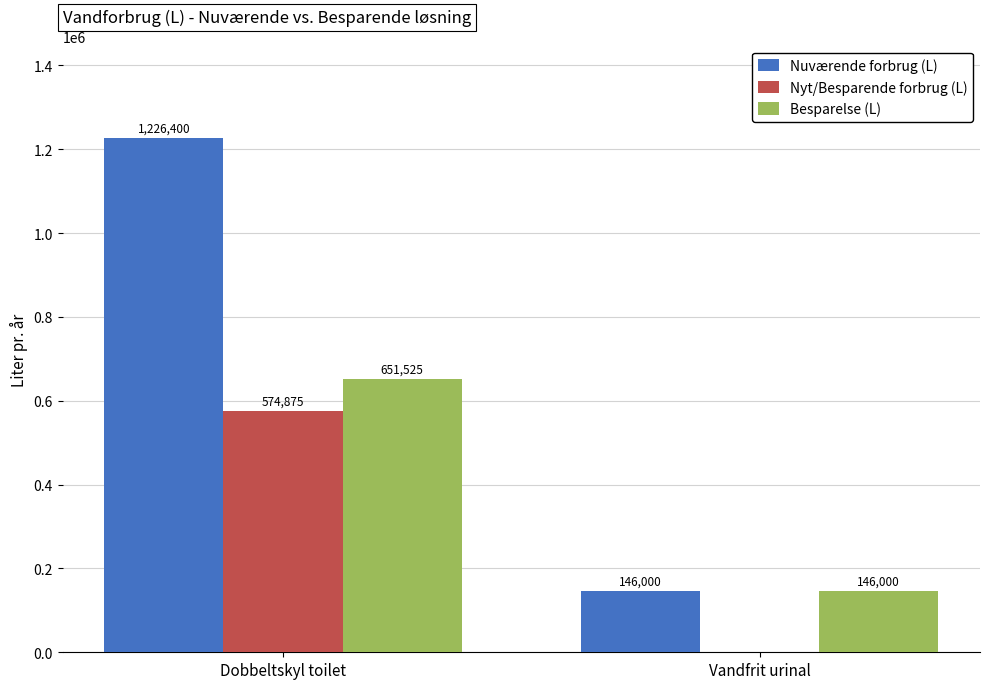

Are the bars horizontal?

No